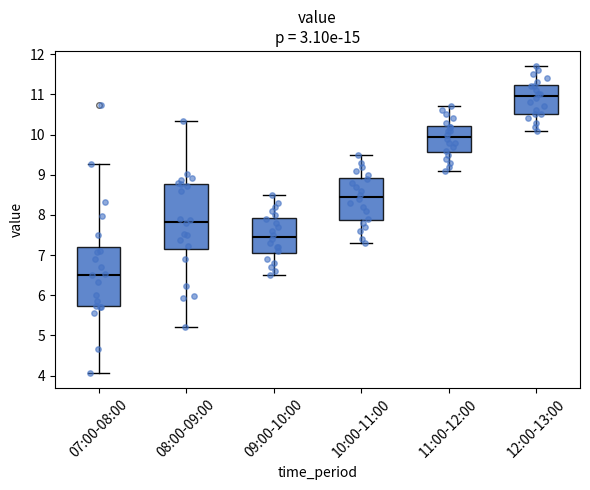

Which box is the tallest, from its lower edge to its upper edge?

08:00-09:00